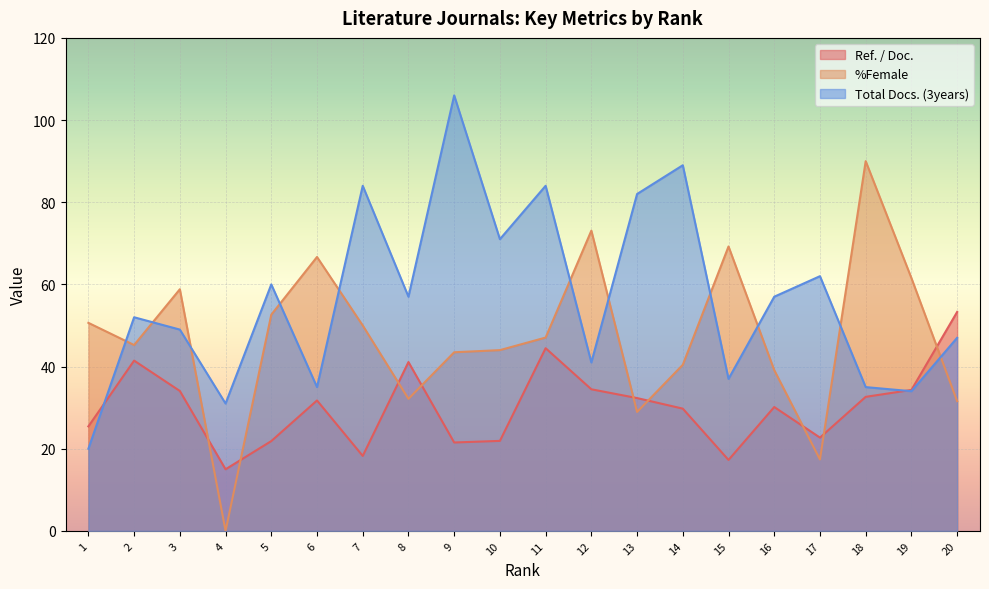

How many categories are shown in the chart?

20